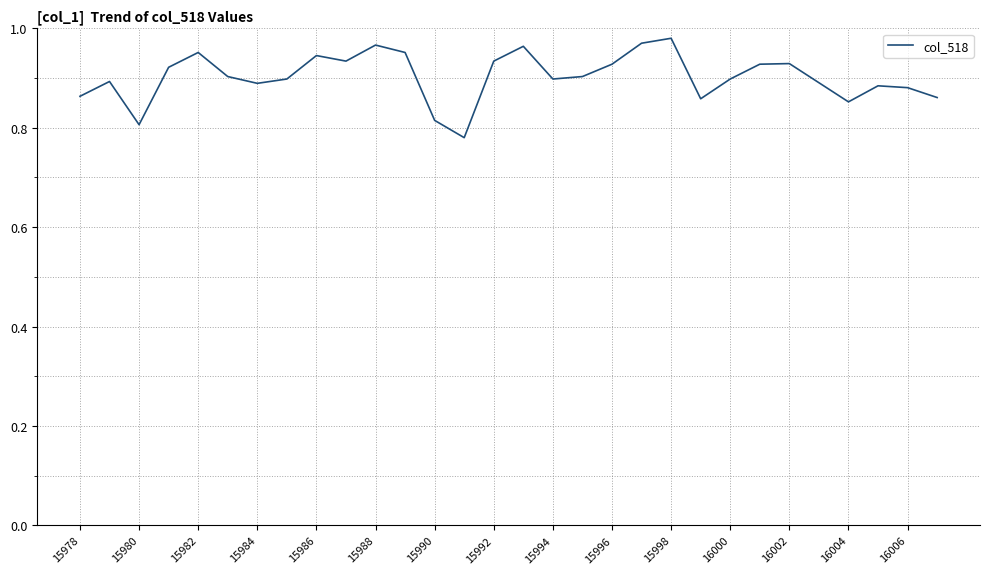

Does the chart have visible grid lines?

Yes